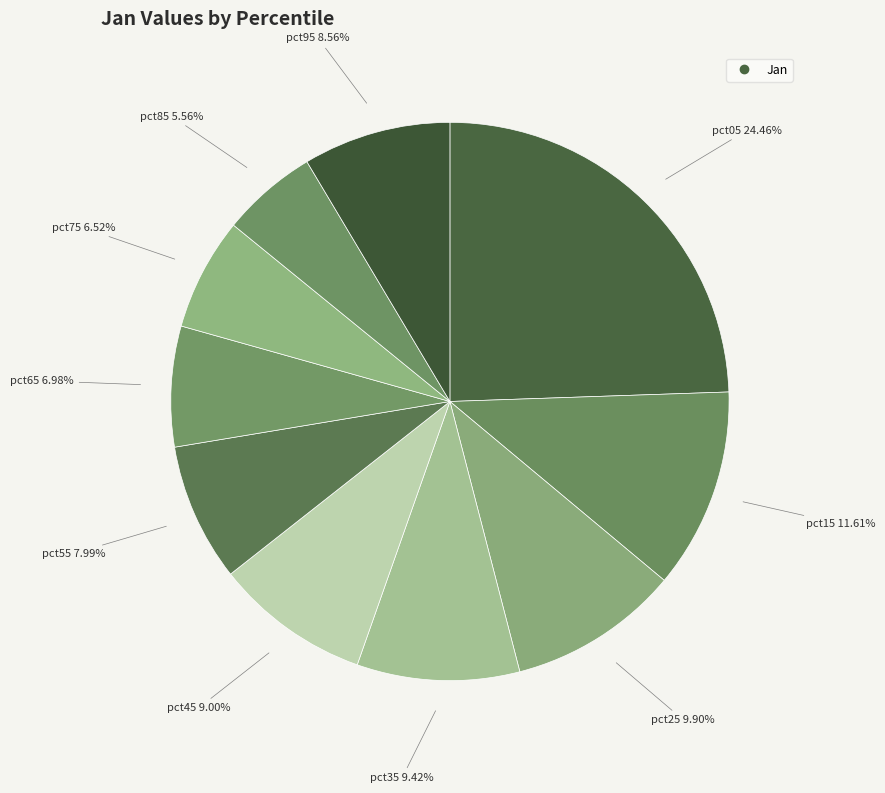

Is there a majority slice in this chart?

No